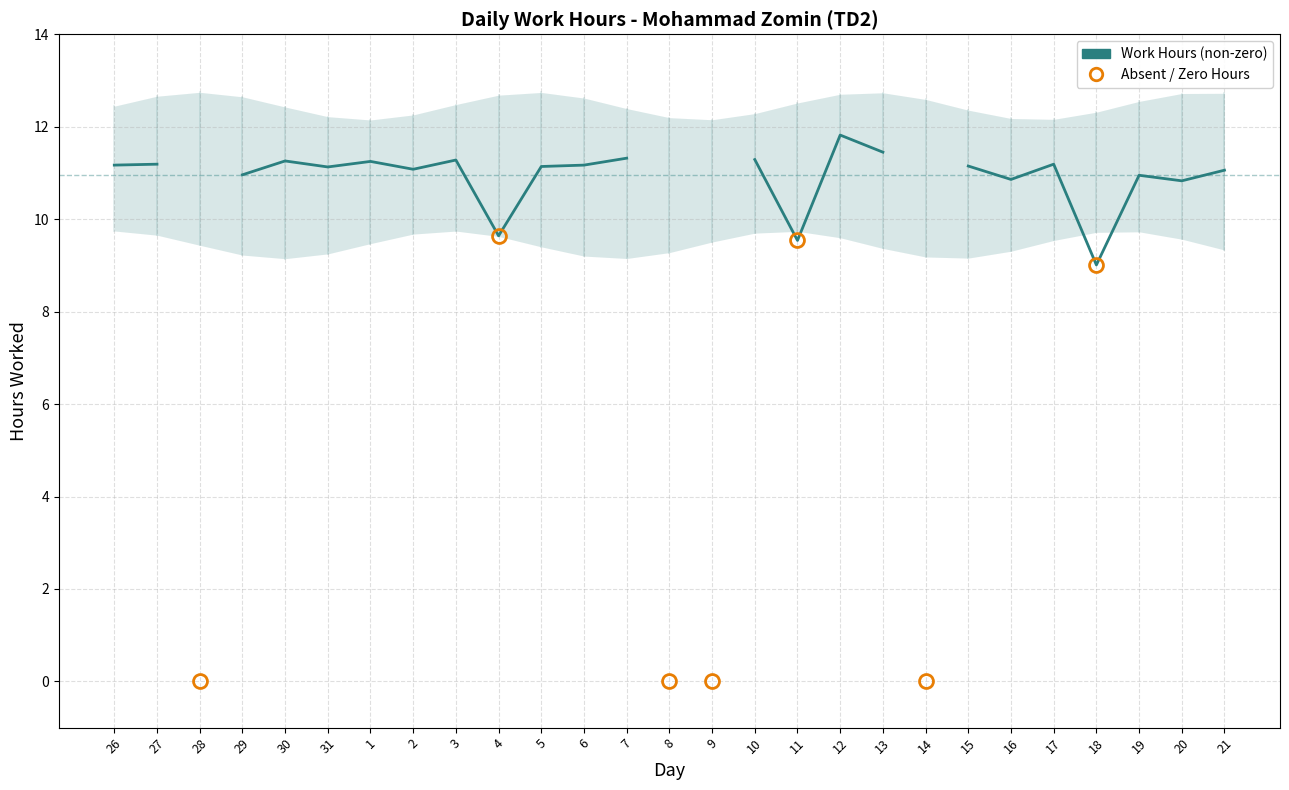

Rank the categories by value from highest to lowest.

12, 13, 7, 10, 3, 30, 1, 27, 17, 26, 6, 15, 5, 31, 2, 21, 29, 19, 16, 20, 4, 11, 18, 28, 8, 9, 14